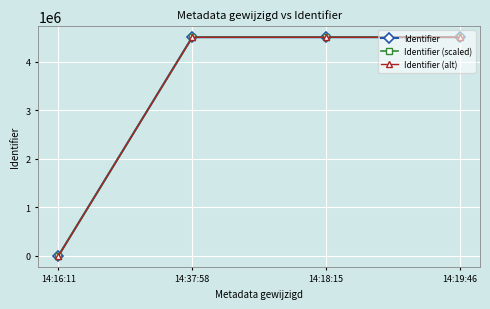

Which series has the largest range (max minus min)?

Identifier